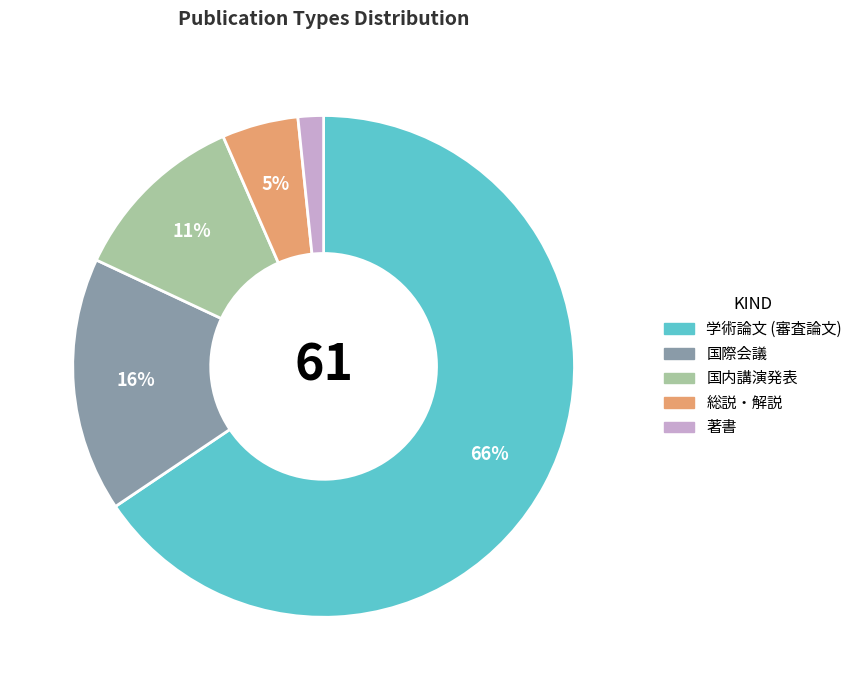

Which category accounts for the majority?

学術論文 (審査論文)